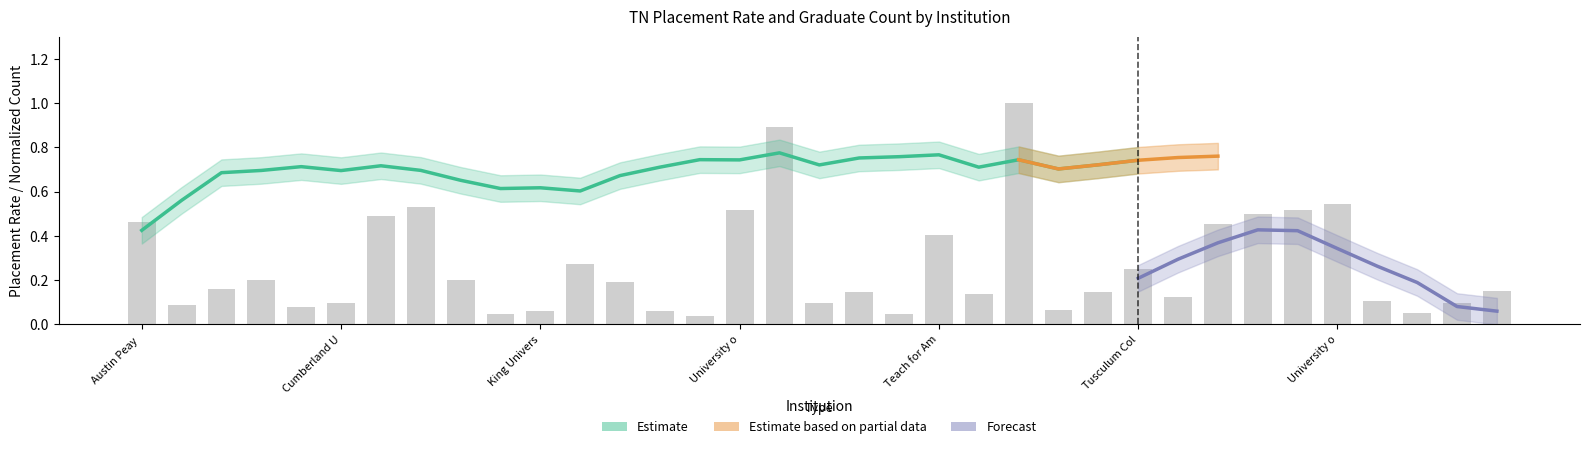

Is it true that the value at 26 is 0.1?

True